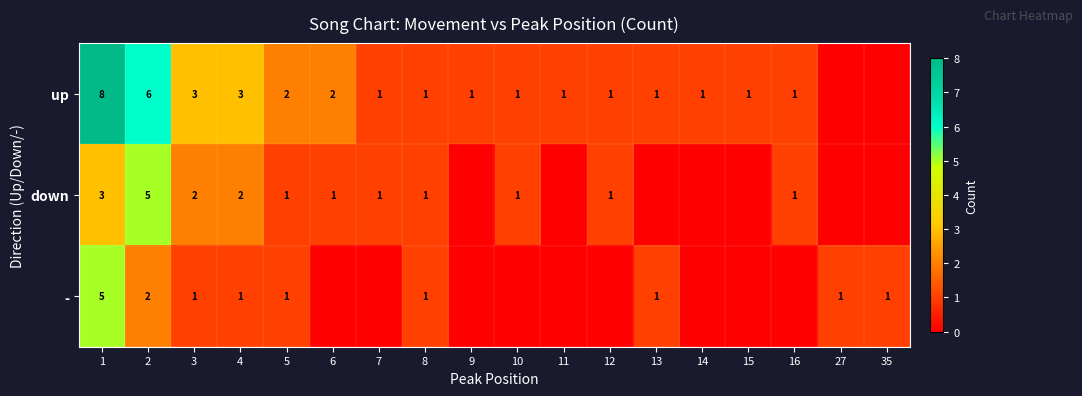

The value of - at 1 is 3. True or false?

False